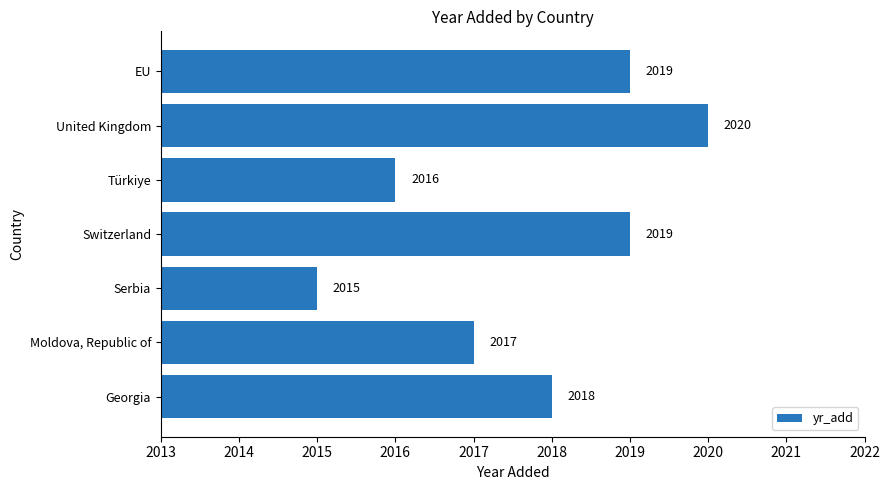

What is the change in value from Türkiye to EU?

+3